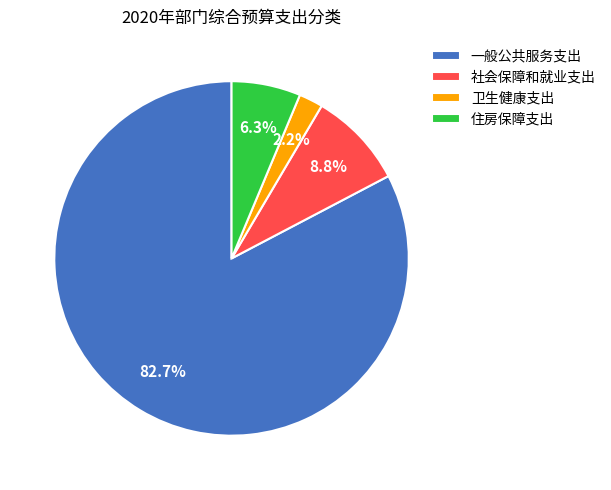

What percentage is the 卫生健康支出 slice, to the nearest percent?

2%